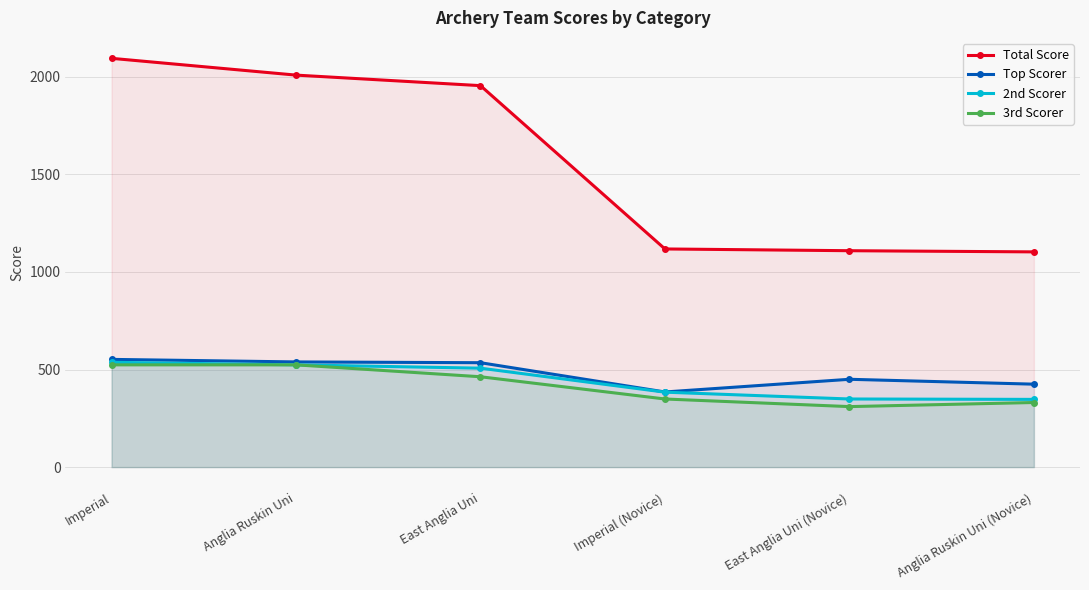

Does the chart display data point markers on the line(s)?

Yes